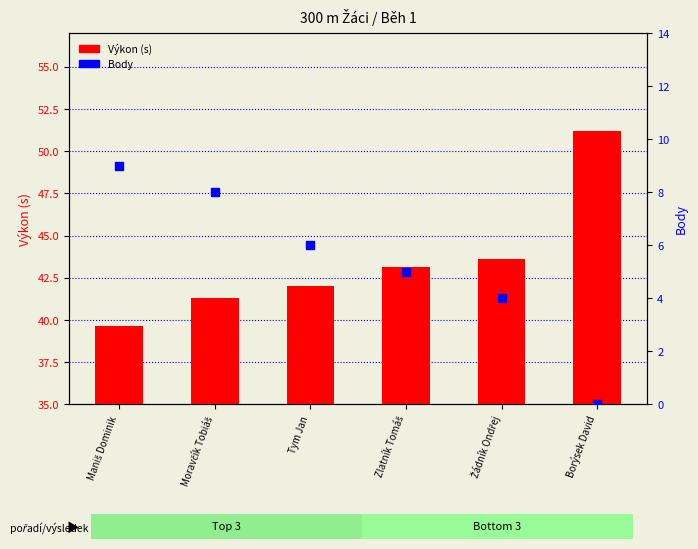

Which series reaches the maximum Y coordinate?

Výkon (s)